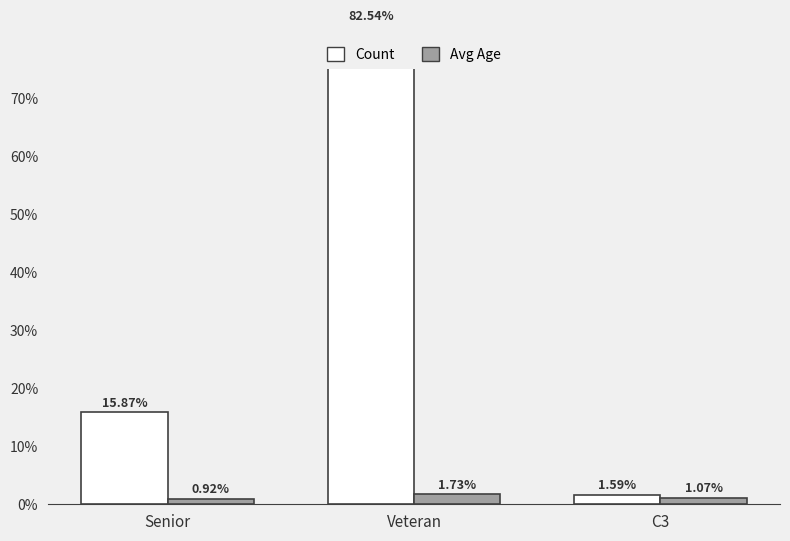

The value of Count at Veteran is 82.5. True or false?

True